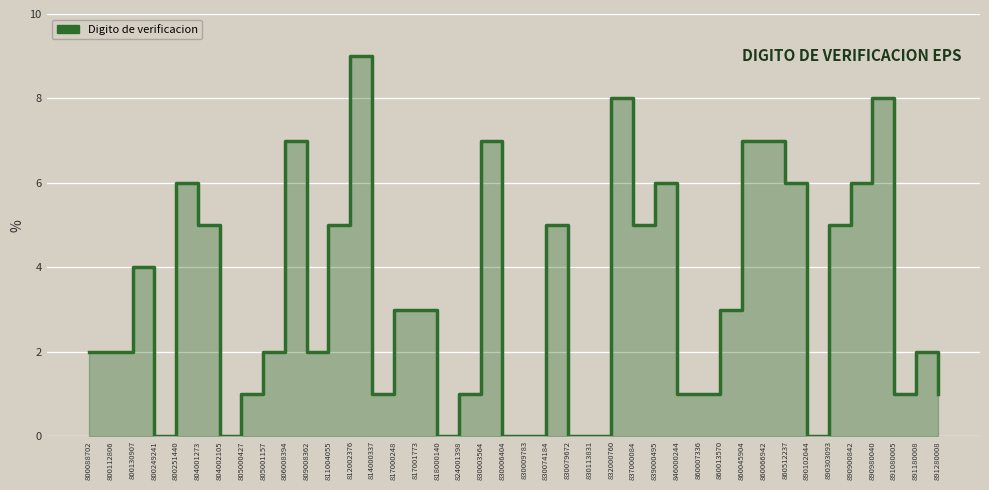

True or false: the data shows 0 at 830113831.

True